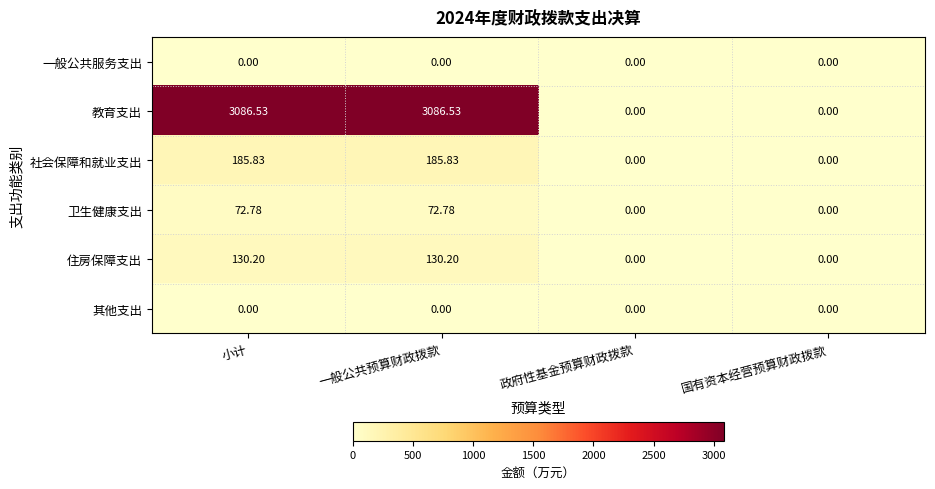

Which series has the largest total across all categories?

教育支出